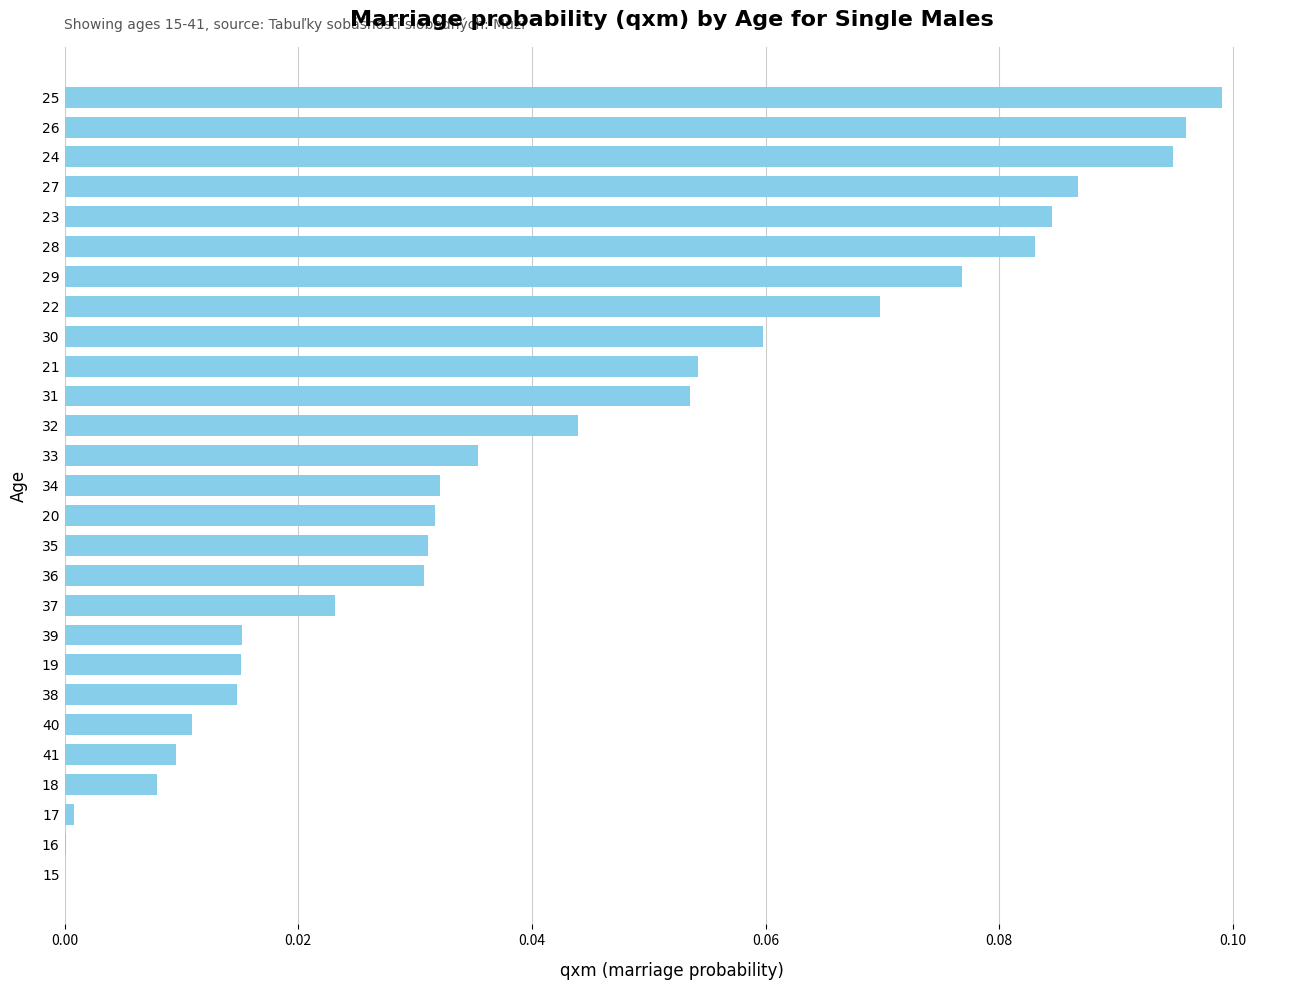

True or false: the data shows 0.1 at 19.

False